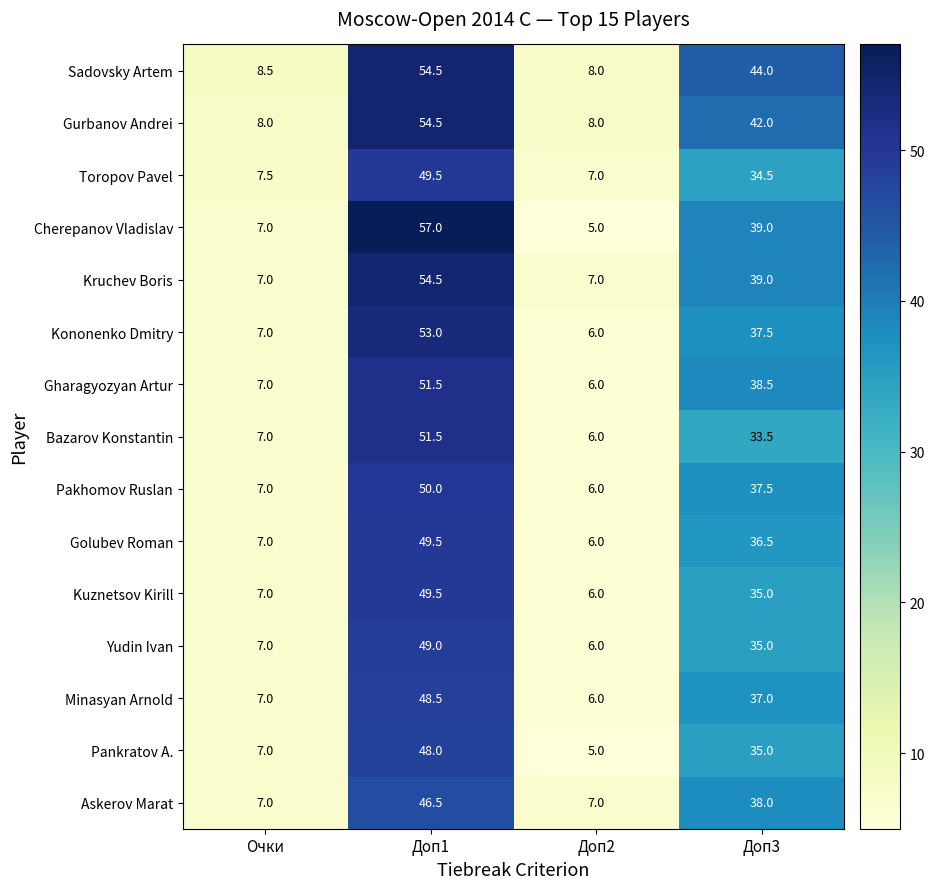

The value of Sadovsky Artem at Доп1 is 25.2. True or false?

False